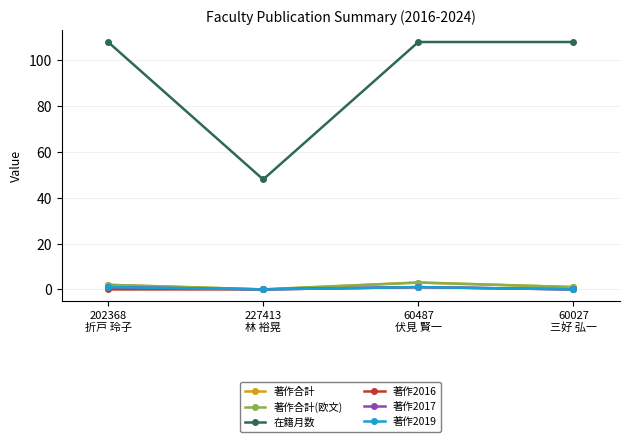

True or false: 在籍月数 and 著作合計(欧文) intersect in this chart.

False